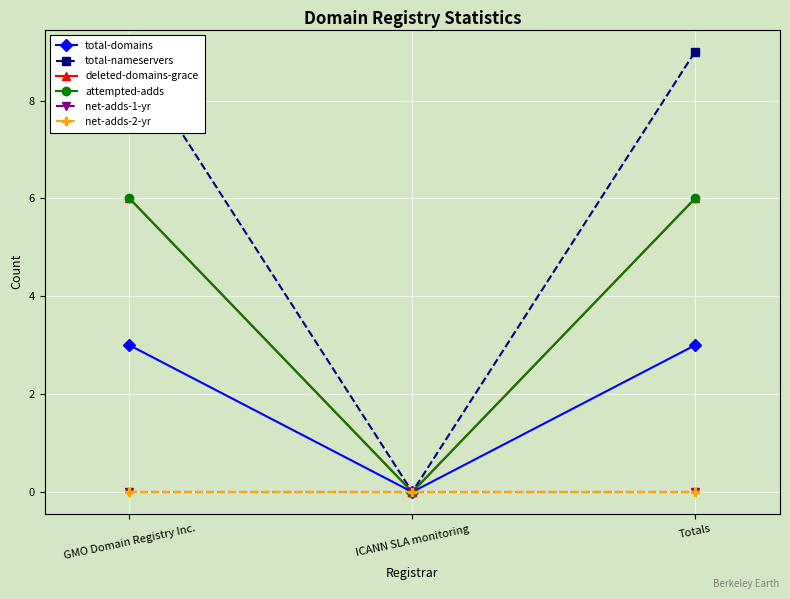

Between Totals and GMO Domain Registry Inc., which is larger?

Totals